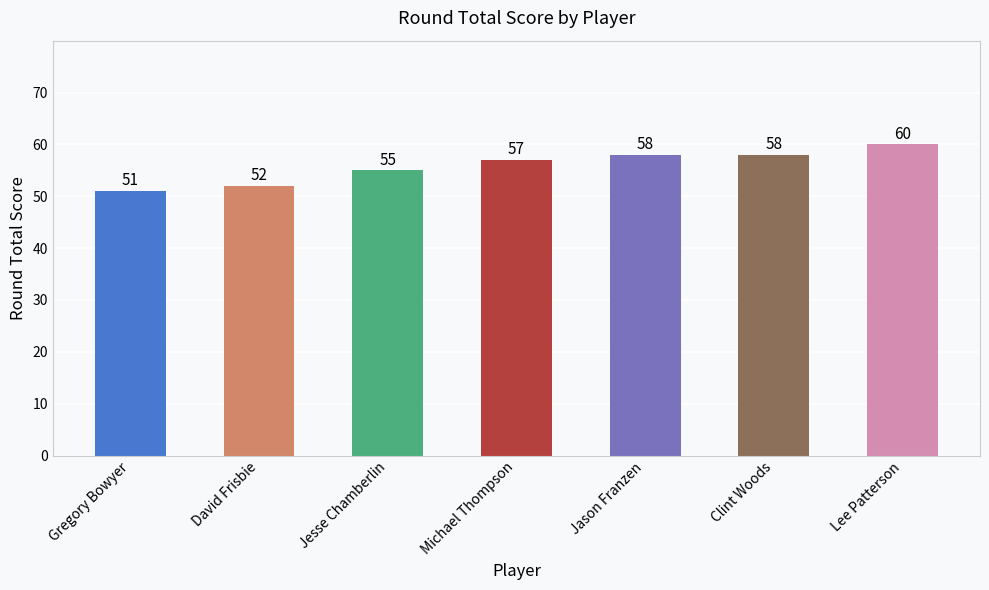

What is the maximum value shown in the chart?

60